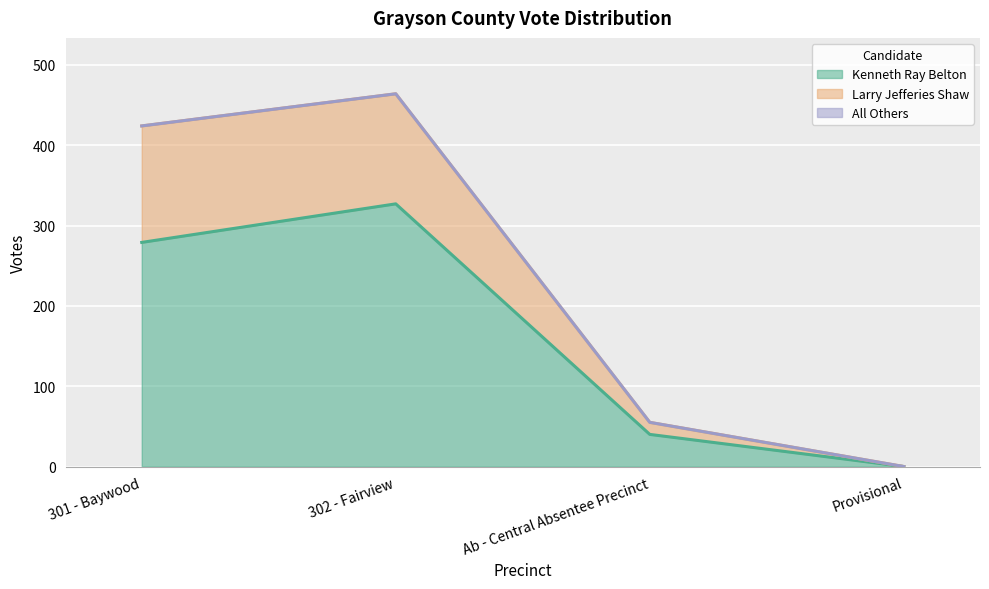

Which category has the highest value in the Kenneth Ray Belton series?

302 - Fairview